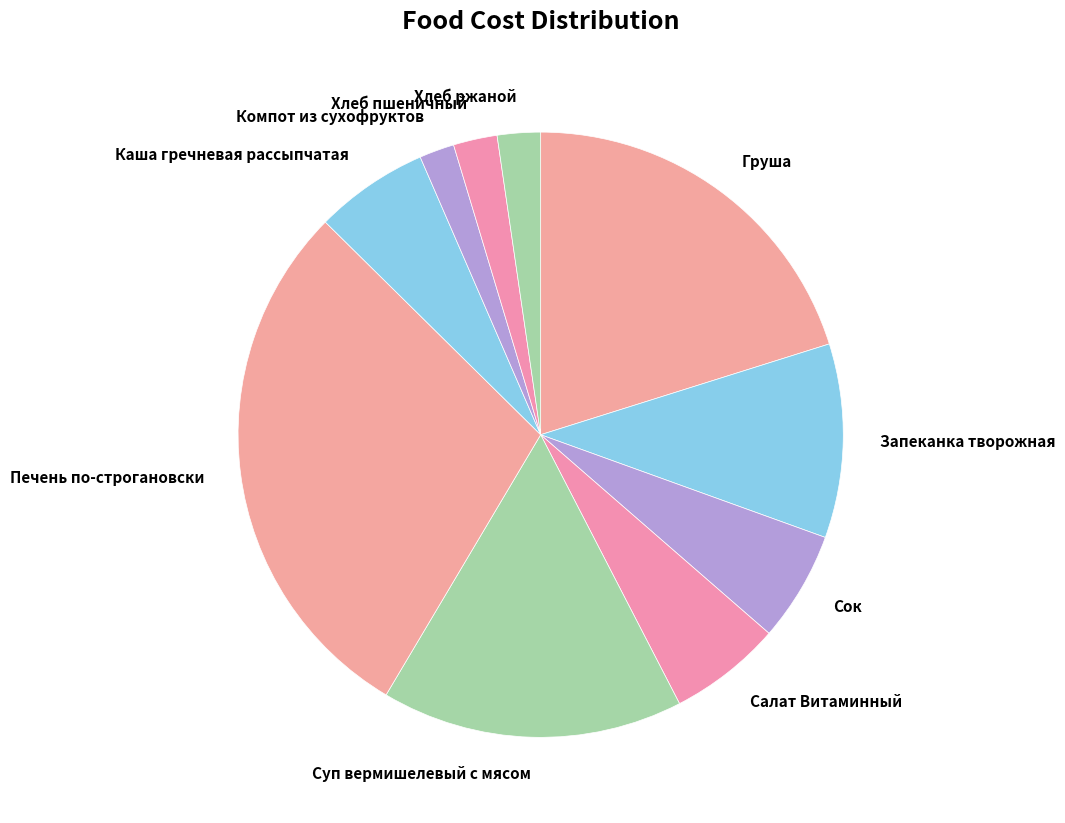

True or false: Каша гречневая рассыпчатая accounts for 6% of the total.

True